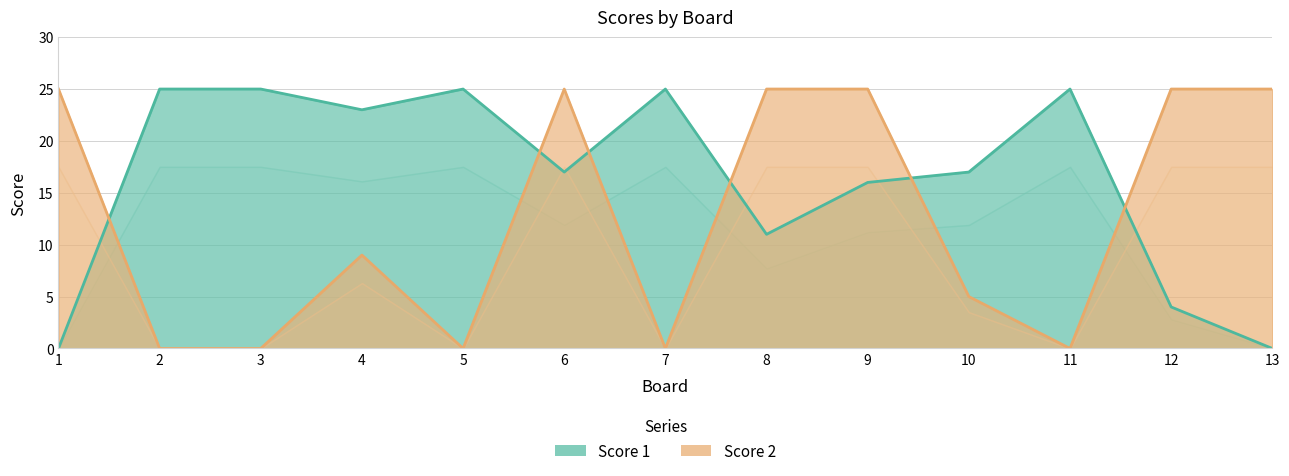

What are all the series names shown in the legend?

Score 1, Score 2